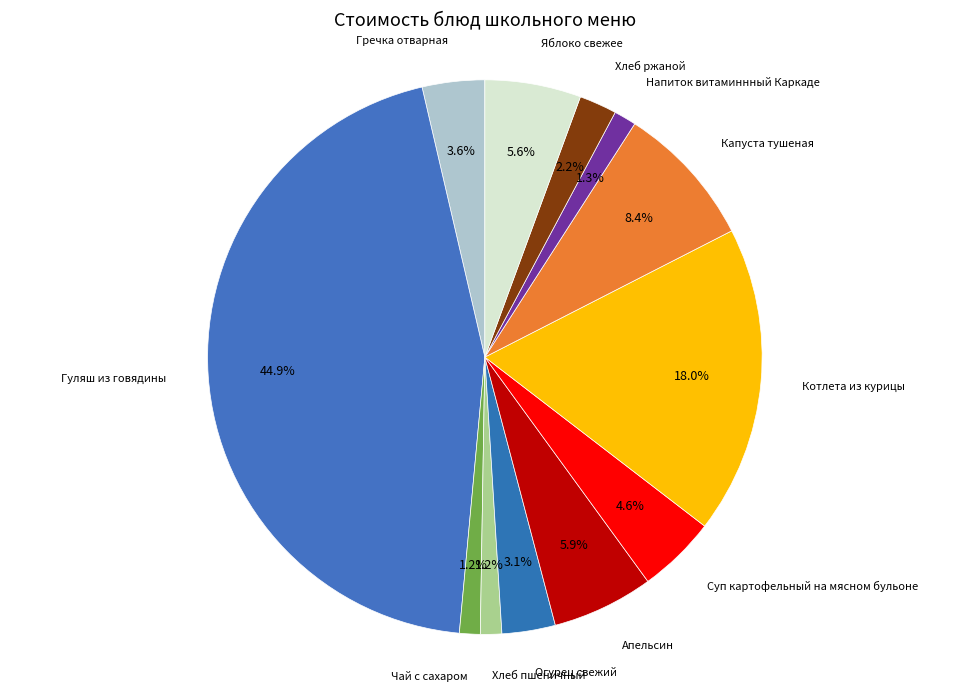

To the nearest percent, what is the difference between the largest and smallest slice percentages?

44%